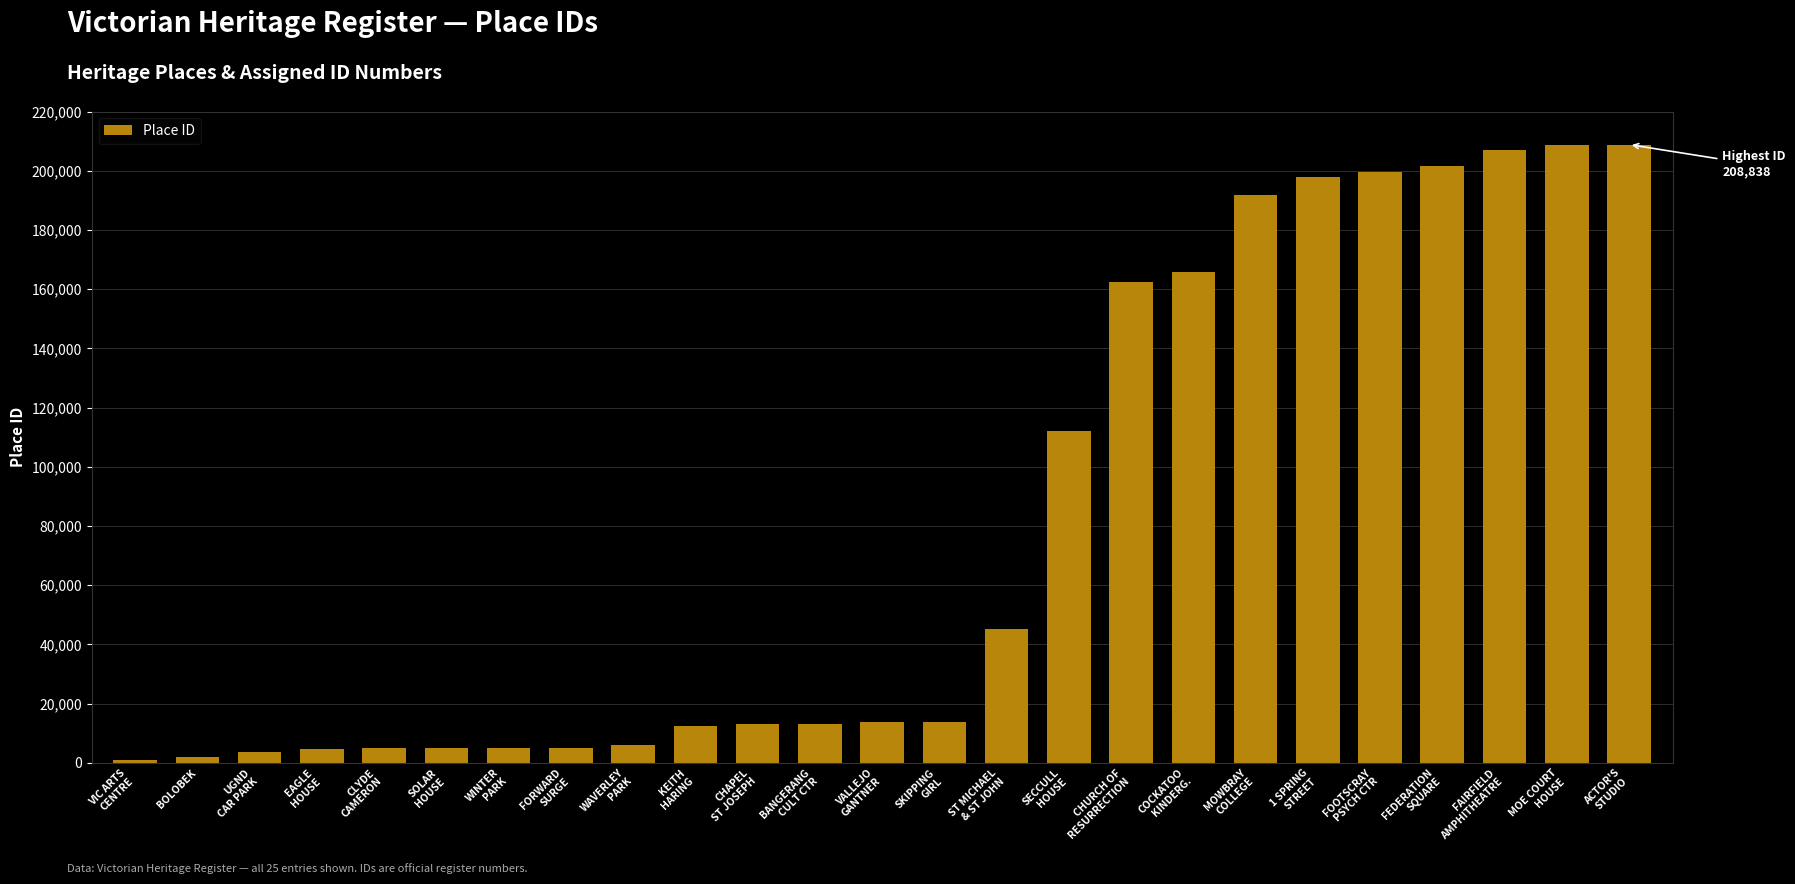

What is the greatest value displayed?

208838